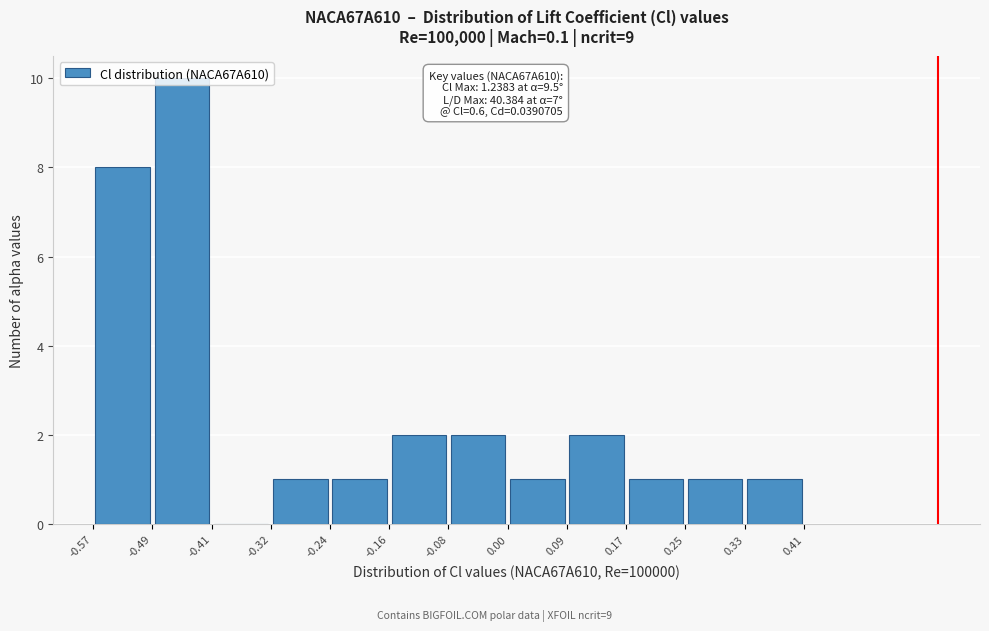

Which range on the x-axis has the tallest bar?

-0.49 to -0.41